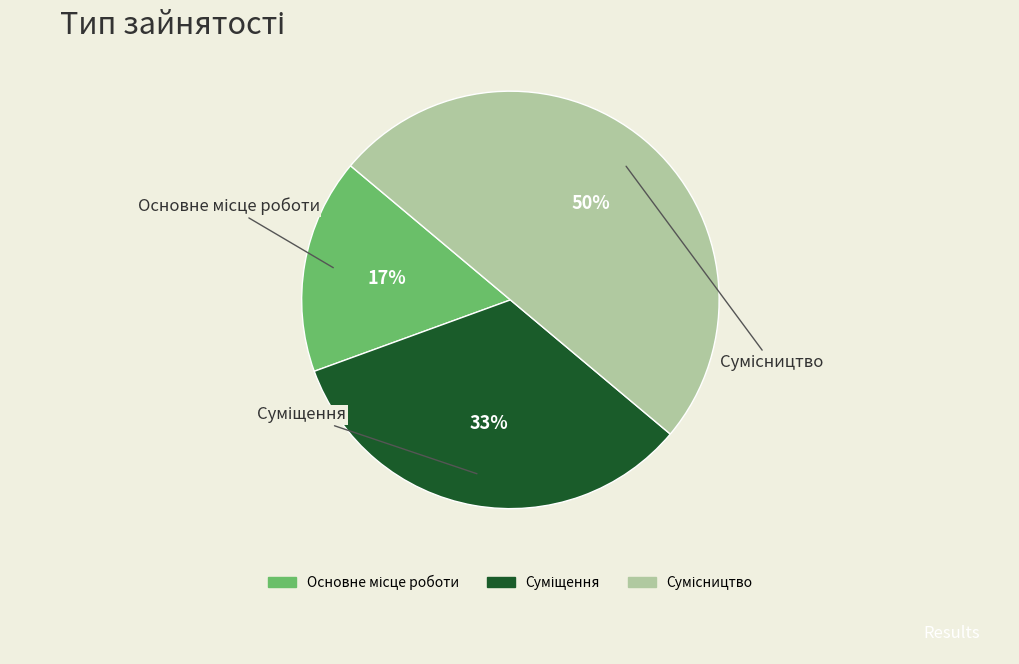

To the nearest percent, what is the average slice percentage?

33%